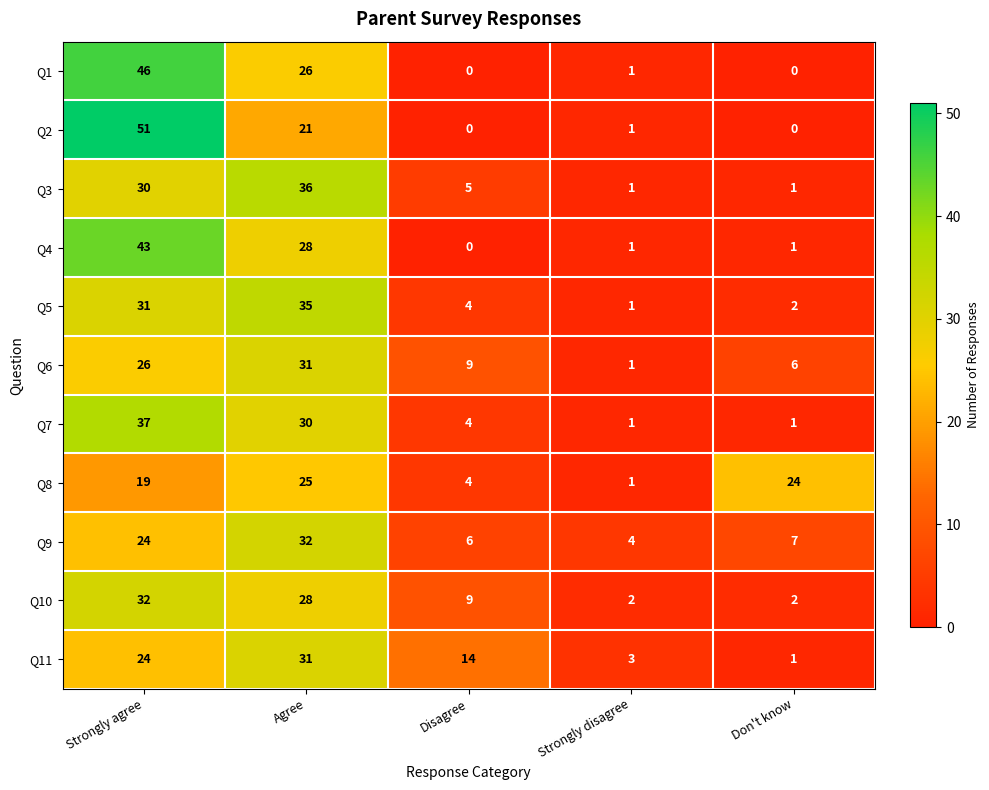

How many data points does each series have?

5